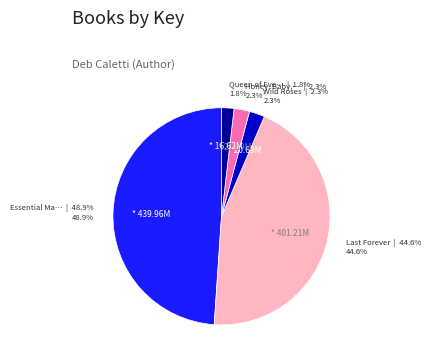

How many slices are in this pie chart?

5